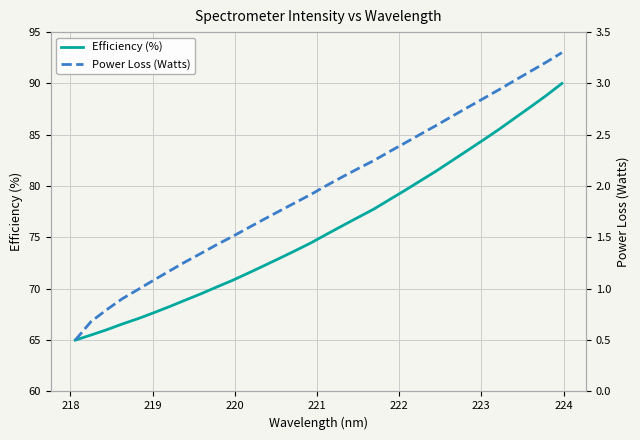

How many values in the Efficiency (%) series are below 75?

16